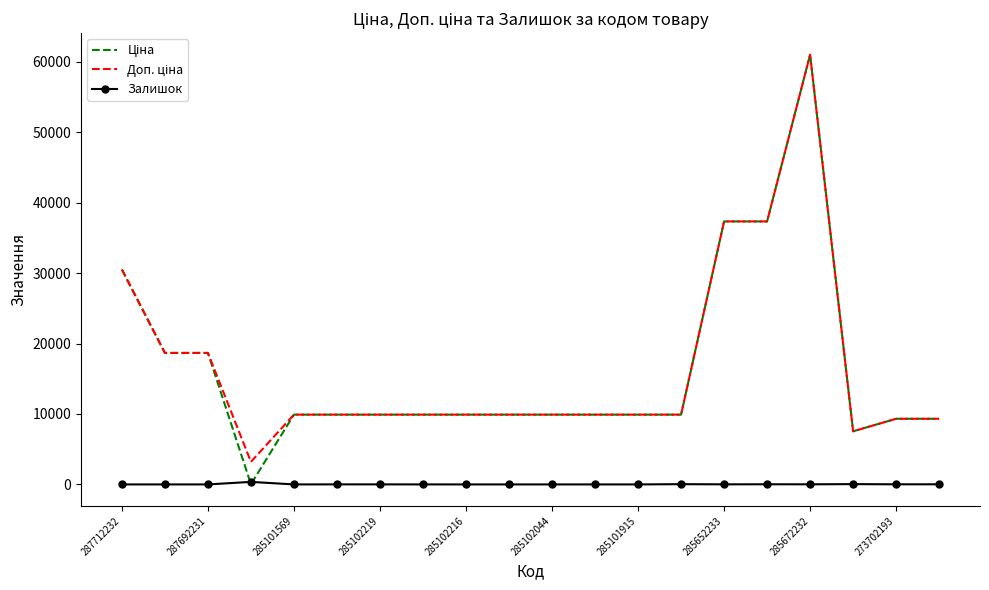

What is the greatest value displayed?

61024.7